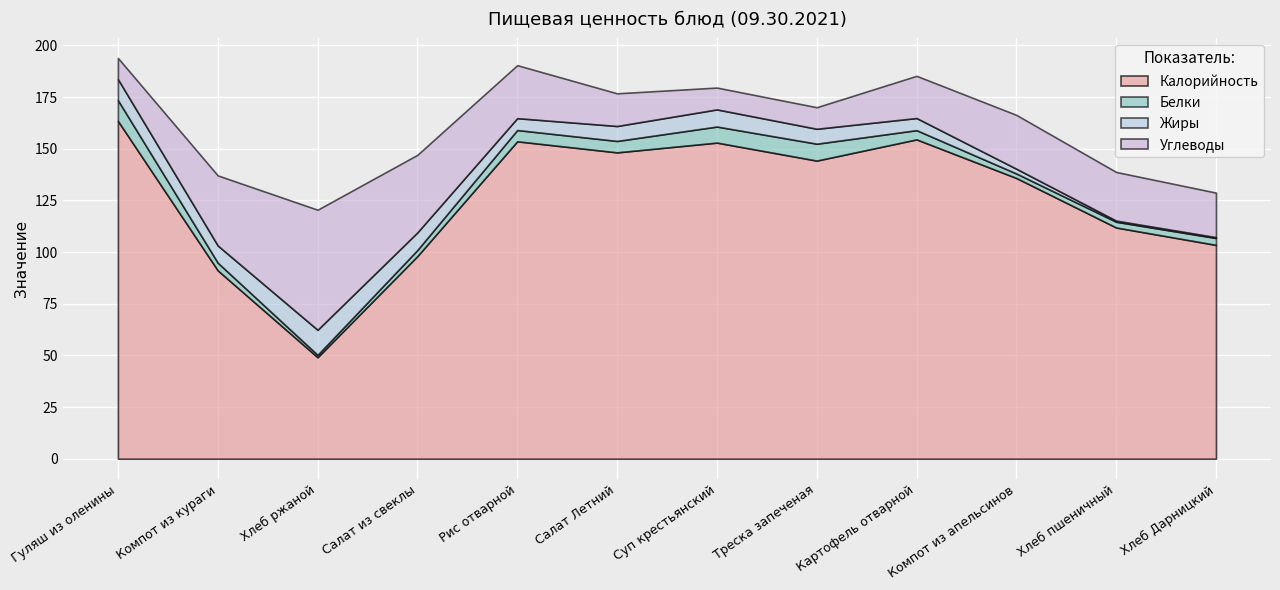

What is the minimum value for Калорийность?

49.1